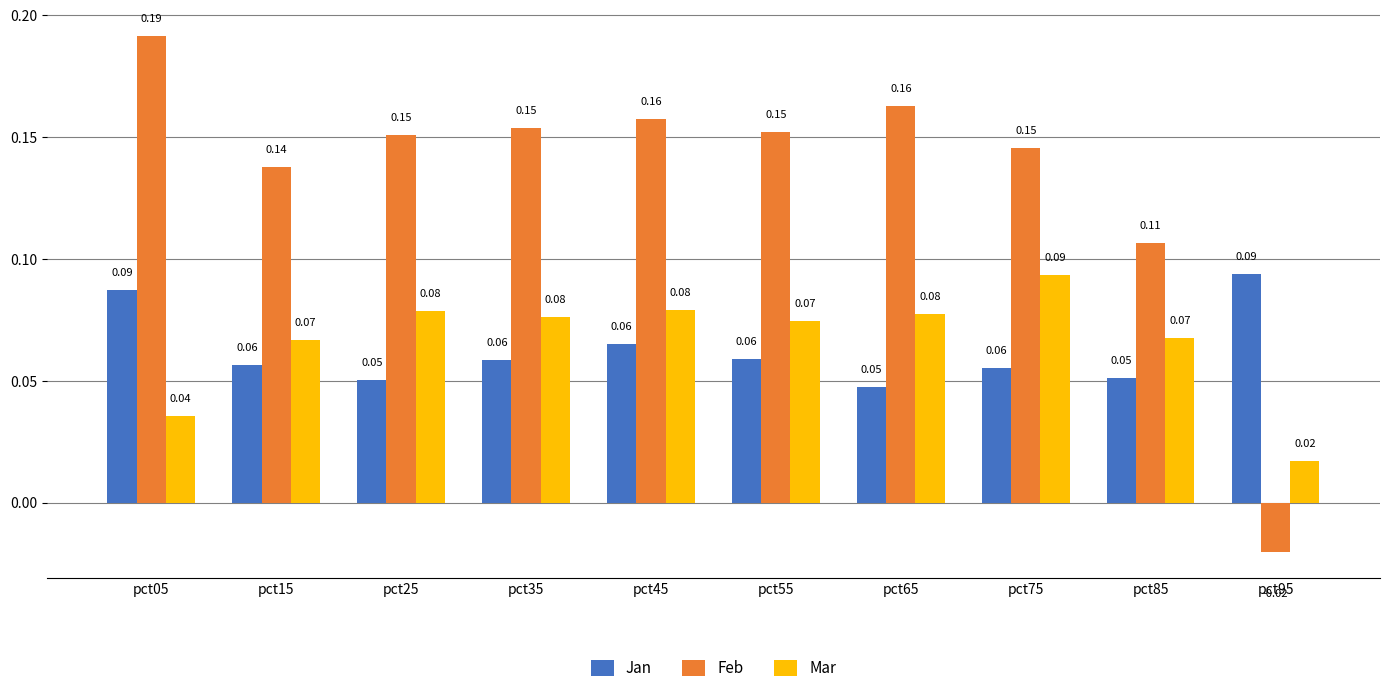

At pct25, list the series in order from smallest to largest.

Jan, Mar, Feb